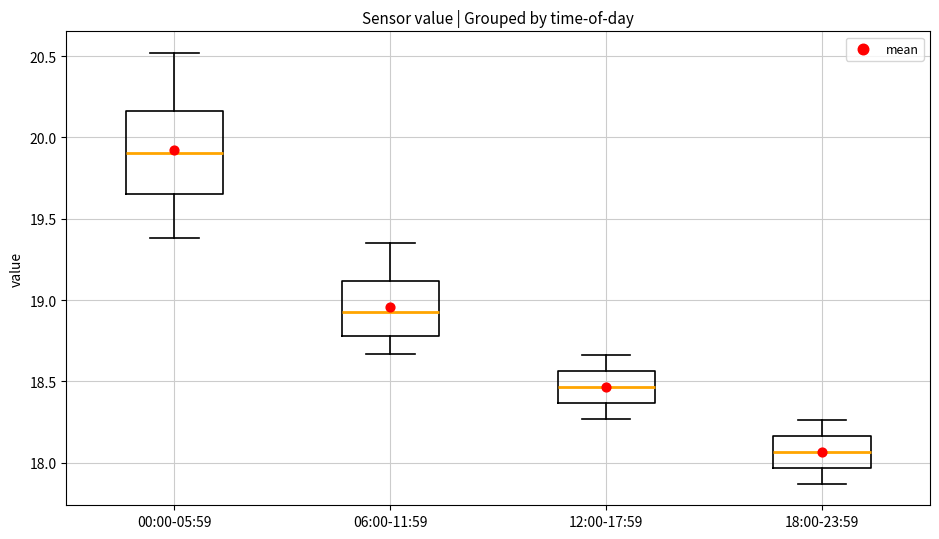

Which box has the highest median line?

00:00-05:59